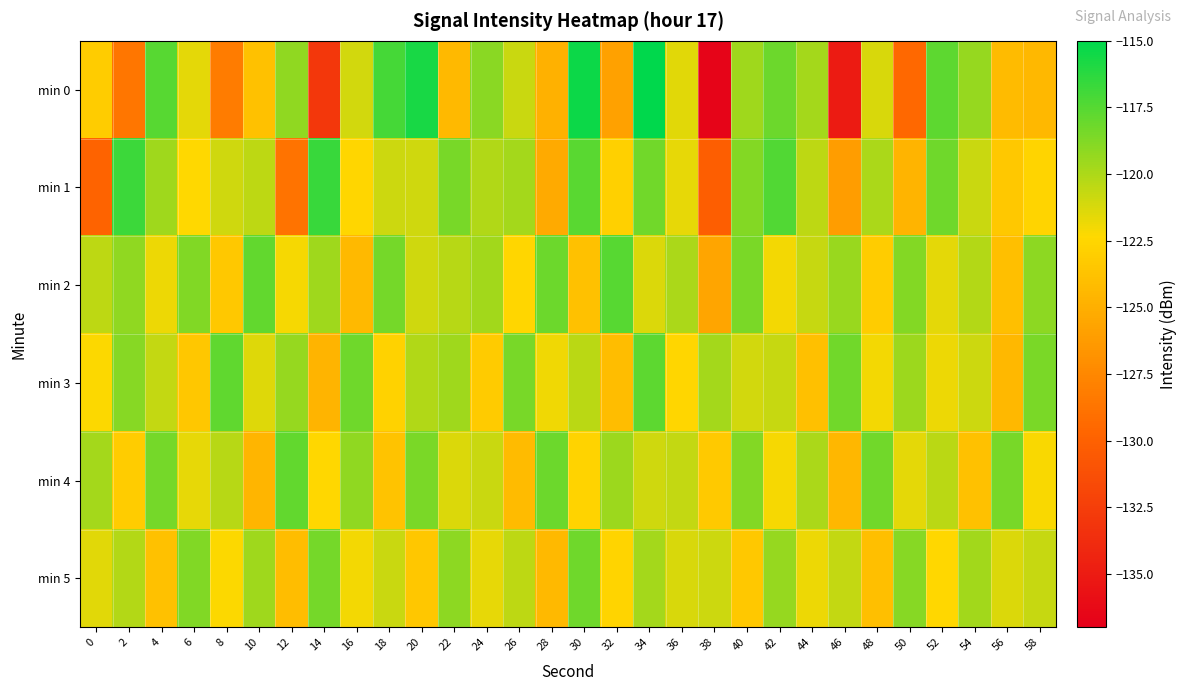

Which series has the widest spread of values?

min 0